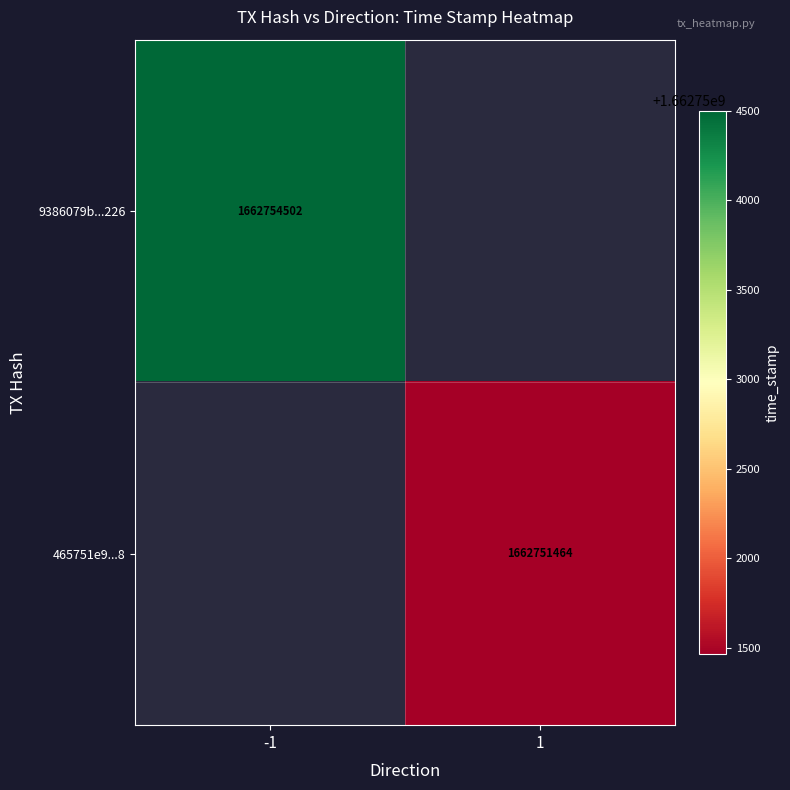

Is the value of 465751e9...8 at 1 greater than the value of 9386079b...226 at -1?

No